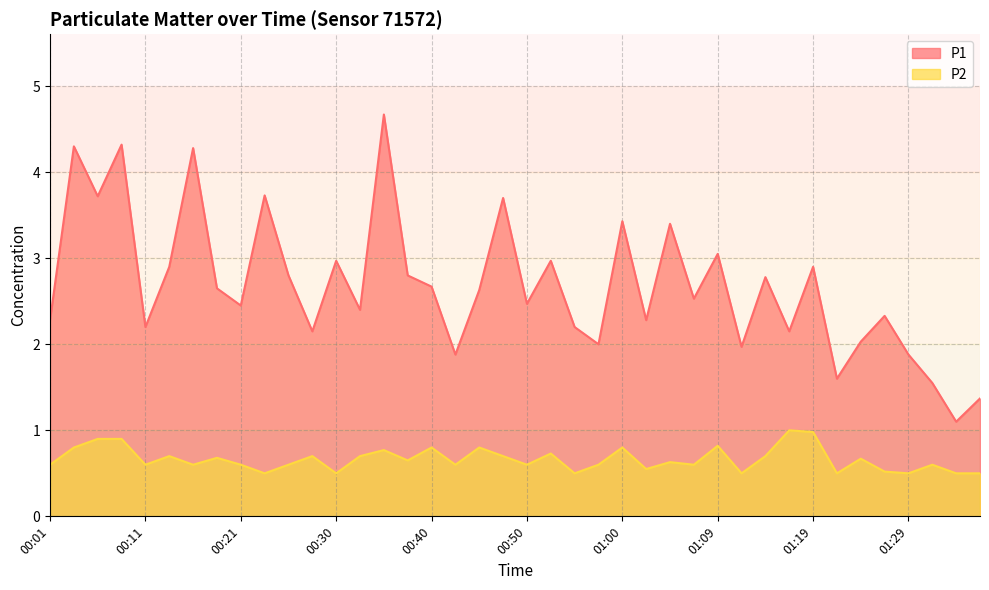

Which category has the highest value in the P2 series?

01:17